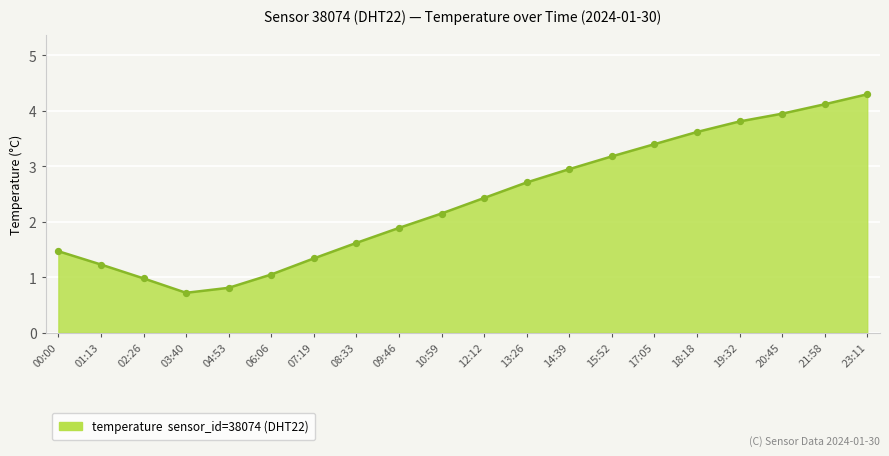

What is the change in value from 07:19 to 10:59?

+0.8